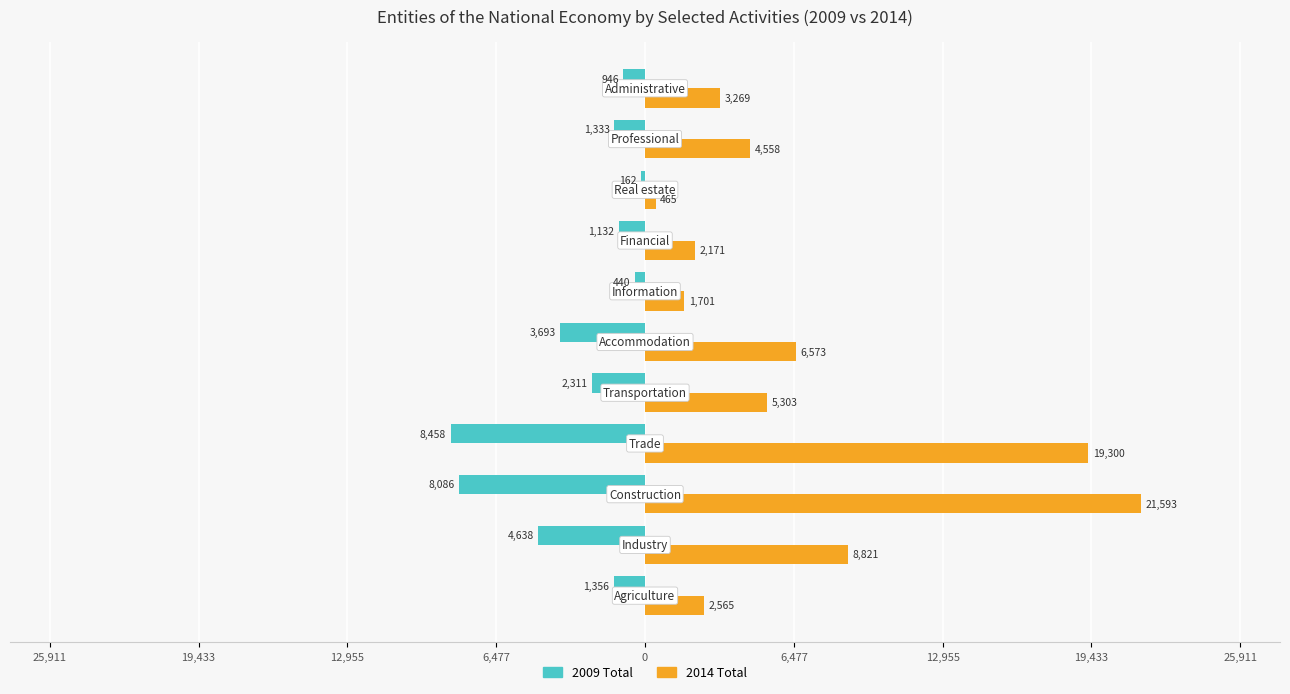

What are all the series names shown in the legend?

2009 Total, 2014 Total